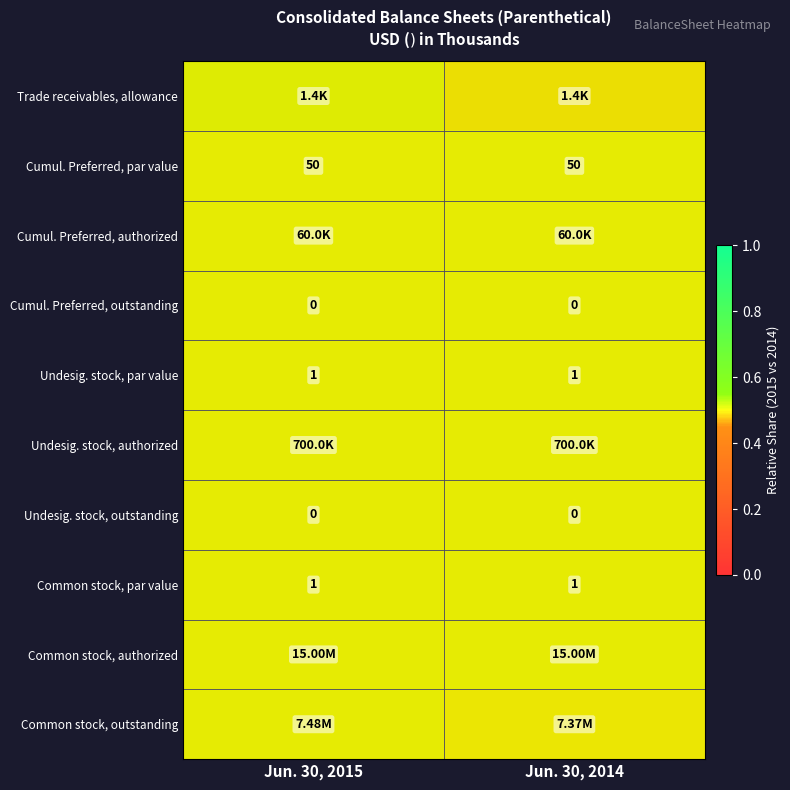

Which label corresponds to the largest value in the chart?

Jun. 30, 2015